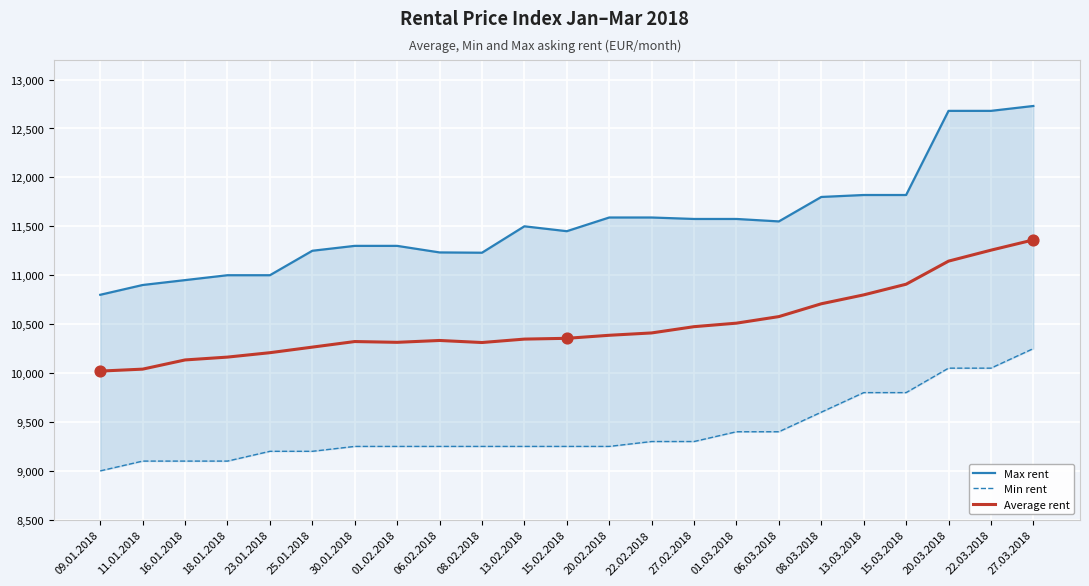

Is the value of Max rent at 27.03.2018 greater than the value of Min rent at 22.02.2018?

Yes